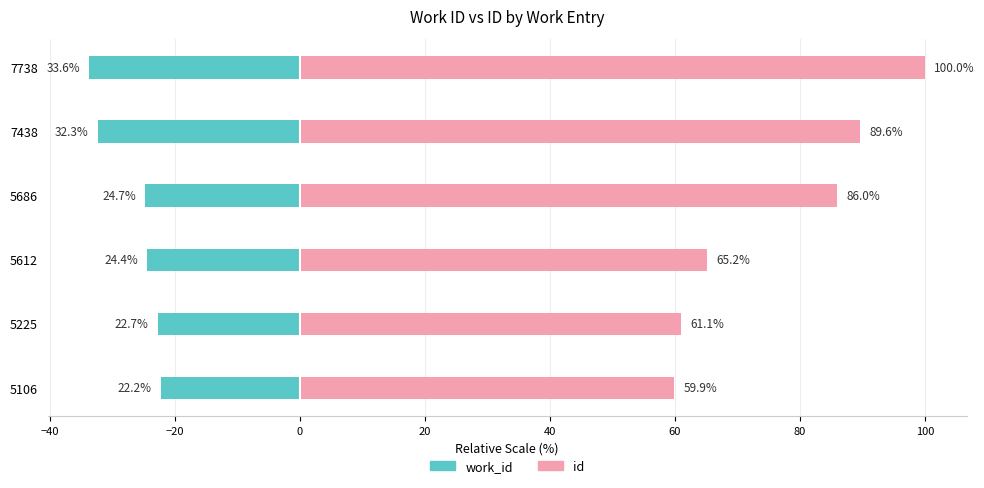

Between 5225 and 7438, which series saw the biggest shift?

id